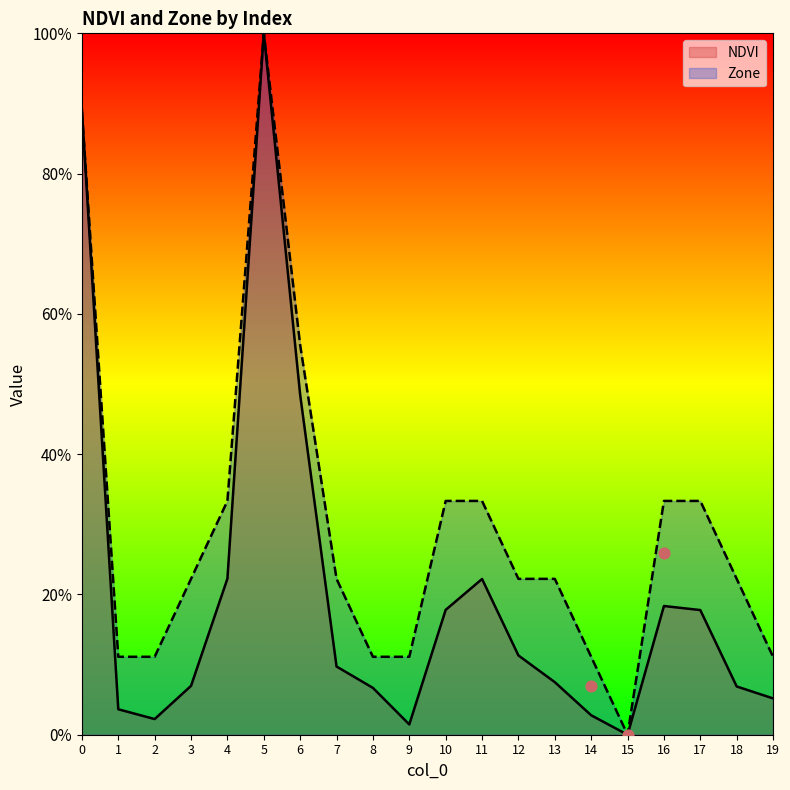

Which series reaches the minimum Y coordinate?

NDVI